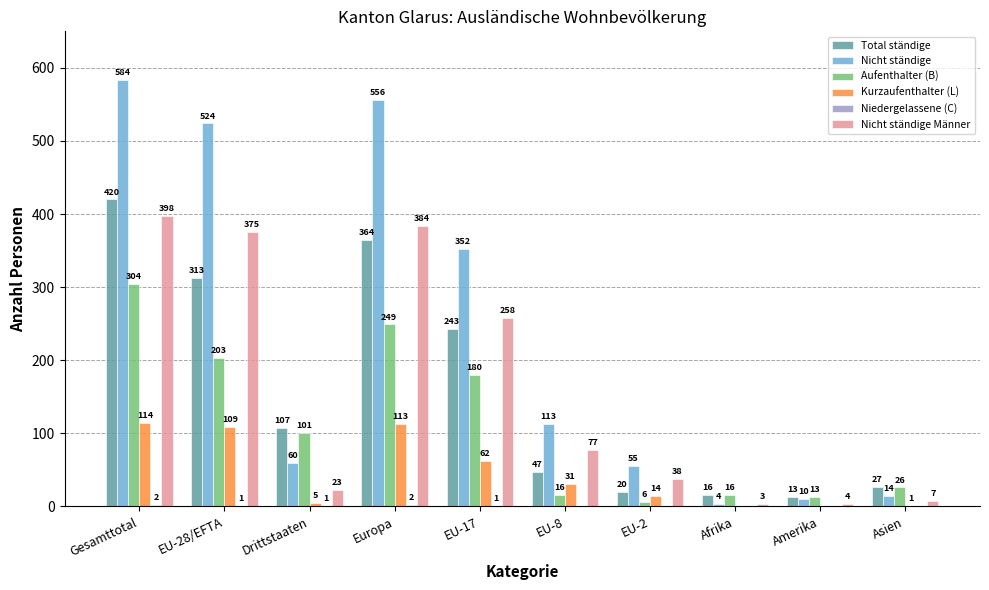

At which category does the chart reach its peak across all series?

Gesamttotal